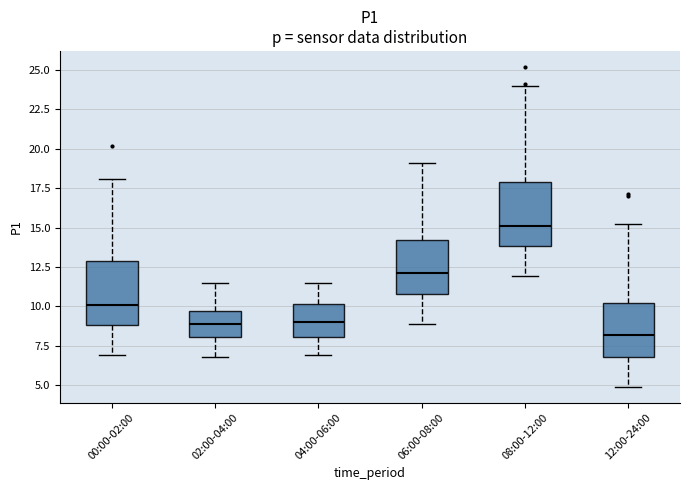

Reading left to right, read every box against the y-axis: the position of its median line, the range the box covers, and the ends of its whiskers. The values are not printed on the chart, so give them approximately, as read against the axis.

00:00-02:00: median 10.0, box 9.0 to 13.0, whiskers 7.0 to 18.0
02:00-04:00: median 9.0, box 8.0 to 9.5, whiskers 7.0 to 11.5
04:00-06:00: median 9.0, box 8.0 to 10.0, whiskers 7.0 to 11.5
06:00-08:00: median 12.0, box 11.0 to 14.0, whiskers 9.0 to 19.0
08:00-12:00: median 15.0, box 14.0 to 18.0, whiskers 12.0 to 24.0
12:00-24:00: median 8.0, box 7.0 to 10.0, whiskers 5.0 to 15.0